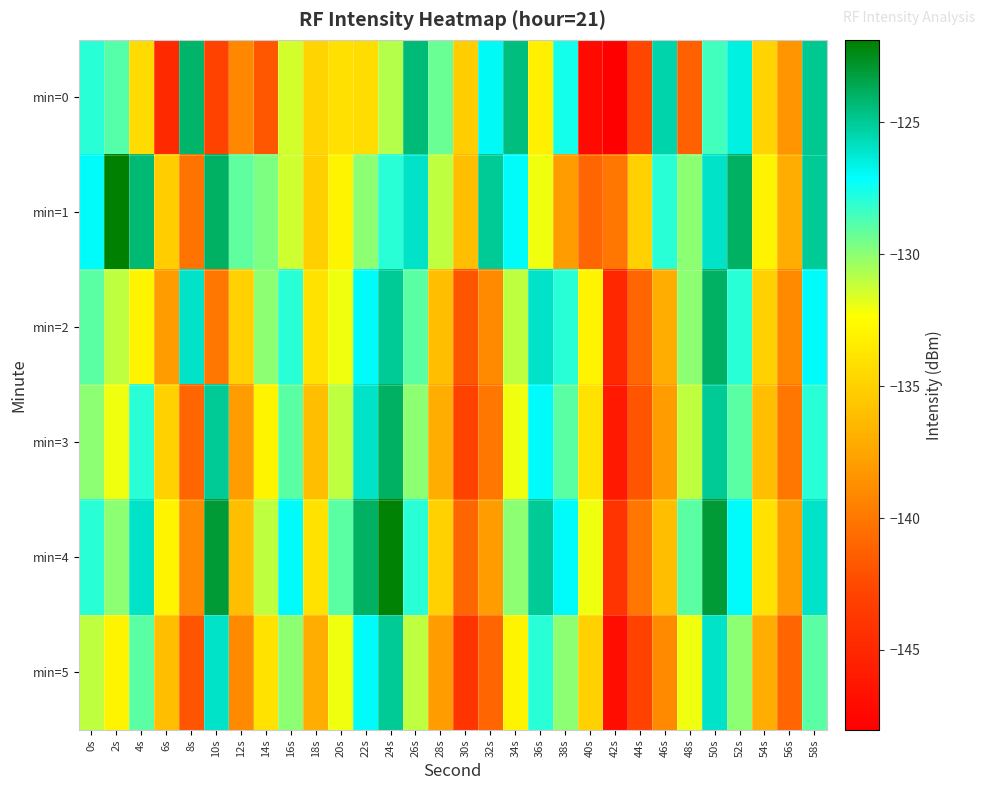

Reading left to right, transcribe all the data shown in this chart.

min=0: 0s=-127.9	2s=-128.8	4s=-134.4	6s=-144.8	8s=-124.1	10s=-143.0	12s=-139.1	14s=-141.8	16s=-131.4	18s=-134.8	20s=-134.1	22s=-134.3	24s=-130.8	26s=-124.3	28s=-129.3	30s=-135.2	32s=-127.0	34s=-124.5	36s=-133.2	38s=-127.6	40s=-147.2	42s=-148.0	44s=-142.7	46s=-125.4	48s=-141.3	50s=-128.5	52s=-126.6	54s=-134.8	56s=-138.4	58s=-124.8
min=1: 0s=-127.0	2s=-121.9	4s=-124.3	6s=-135.2	8s=-140.2	10s=-124.0	12s=-129.0	14s=-129.7	16s=-131.3	18s=-135.1	20s=-133.0	22s=-130.0	24s=-128.0	26s=-126.0	28s=-131.0	30s=-136.0	32s=-125.0	34s=-127.0	36s=-132.0	38s=-138.0	40s=-141.0	42s=-140.0	44s=-135.0	46s=-128.0	48s=-130.0	50s=-126.0	52s=-124.0	54s=-133.0	56s=-137.0	58s=-125.0
min=2: 0s=-129.0	2s=-131.0	4s=-133.0	6s=-138.0	8s=-126.0	10s=-140.0	12s=-135.0	14s=-130.0	16s=-128.0	18s=-134.0	20s=-132.0	22s=-127.0	24s=-125.0	26s=-129.0	28s=-136.0	30s=-142.0	32s=-139.0	34s=-131.0	36s=-126.0	38s=-128.0	40s=-133.0	42s=-145.0	44s=-141.0	46s=-137.0	48s=-130.0	50s=-124.0	52s=-128.0	54s=-135.0	56s=-139.0	58s=-127.0
min=3: 0s=-130.0	2s=-132.0	4s=-128.0	6s=-135.0	8s=-141.0	10s=-125.0	12s=-138.0	14s=-133.0	16s=-129.0	18s=-136.0	20s=-131.0	22s=-126.0	24s=-124.0	26s=-130.0	28s=-137.0	30s=-143.0	32s=-140.0	34s=-132.0	36s=-127.0	38s=-129.0	40s=-134.0	42s=-146.0	44s=-142.0	46s=-138.0	48s=-131.0	50s=-125.0	52s=-129.0	54s=-136.0	56s=-140.0	58s=-128.0
min=4: 0s=-128.0	2s=-130.0	4s=-126.0	6s=-133.0	8s=-139.0	10s=-123.0	12s=-136.0	14s=-131.0	16s=-127.0	18s=-134.0	20s=-129.0	22s=-124.0	24s=-122.0	26s=-128.0	28s=-135.0	30s=-141.0	32s=-138.0	34s=-130.0	36s=-125.0	38s=-127.0	40s=-132.0	42s=-144.0	44s=-140.0	46s=-136.0	48s=-129.0	50s=-123.0	52s=-127.0	54s=-134.0	56s=-138.0	58s=-126.0
min=5: 0s=-131.0	2s=-133.0	4s=-129.0	6s=-136.0	8s=-142.0	10s=-126.0	12s=-139.0	14s=-134.0	16s=-130.0	18s=-137.0	20s=-132.0	22s=-127.0	24s=-125.0	26s=-131.0	28s=-138.0	30s=-144.0	32s=-141.0	34s=-133.0	36s=-128.0	38s=-130.0	40s=-135.0	42s=-147.0	44s=-143.0	46s=-139.0	48s=-132.0	50s=-126.0	52s=-130.0	54s=-137.0	56s=-141.0	58s=-129.0